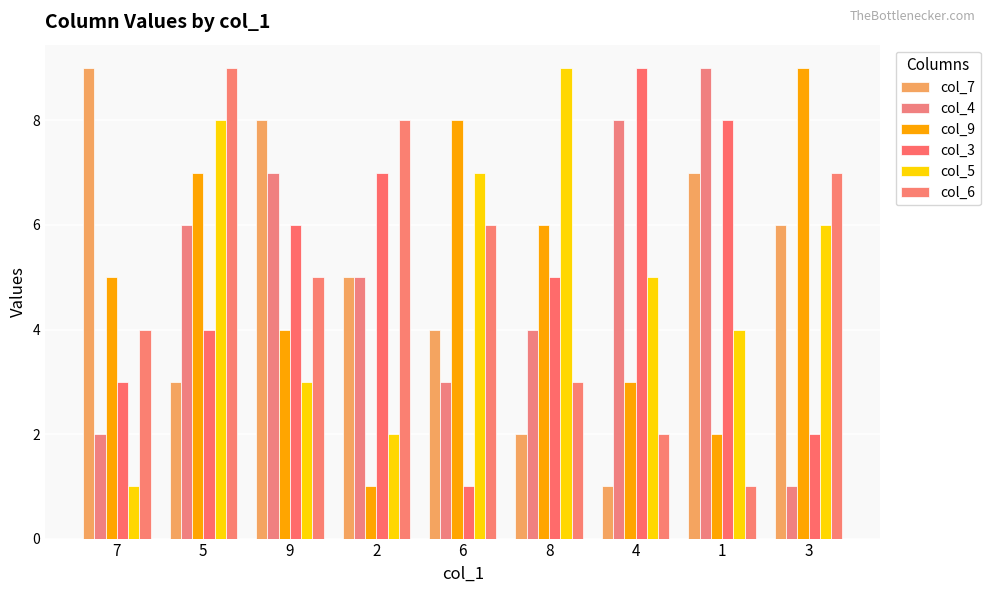

Between 1 and 3, which series saw the biggest shift?

col_4